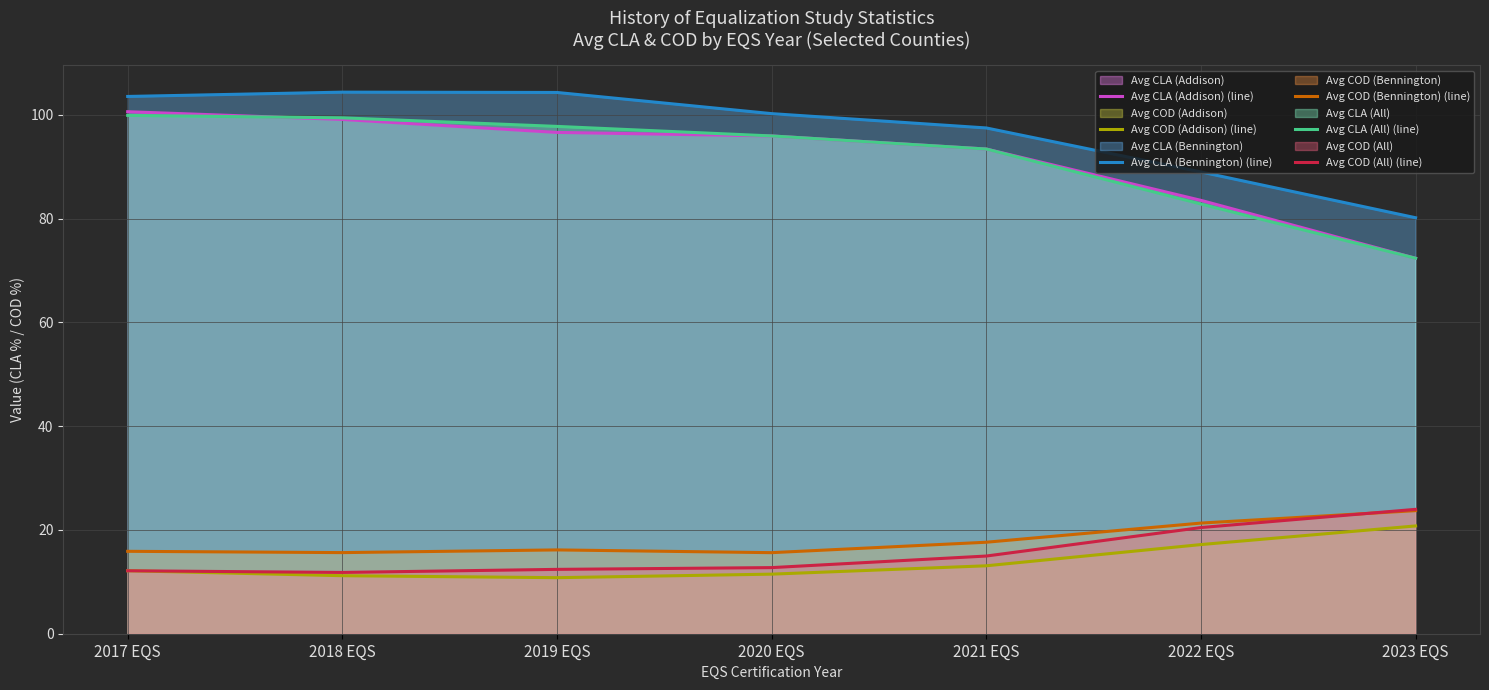

Reading right to left, what are all the values shown in this chart?

Avg CLA (Addison) (line): 2023 EQS=72.3	2022 EQS=83.5	2021 EQS=93.4	2020 EQS=95.9	2019 EQS=96.6	2018 EQS=99.1	2017 EQS=100.6
Avg COD (Addison) (line): 2023 EQS=20.8	2022 EQS=17.2	2021 EQS=13.1	2020 EQS=11.5	2019 EQS=10.8	2018 EQS=11.2	2017 EQS=12.1
Avg CLA (Bennington) (line): 2023 EQS=80.2	2022 EQS=89.0	2021 EQS=97.5	2020 EQS=100.2	2019 EQS=104.3	2018 EQS=104.4	2017 EQS=103.5
Avg COD (Bennington) (line): 2023 EQS=23.7	2022 EQS=21.3	2021 EQS=17.6	2020 EQS=15.6	2019 EQS=16.1	2018 EQS=15.6	2017 EQS=15.9
Avg CLA (All) (line): 2023 EQS=72.3	2022 EQS=82.8	2021 EQS=93.4	2020 EQS=95.9	2019 EQS=97.8	2018 EQS=99.4	2017 EQS=99.9
Avg COD (All) (line): 2023 EQS=24.0	2022 EQS=20.5	2021 EQS=15.0	2020 EQS=12.7	2019 EQS=12.4	2018 EQS=11.8	2017 EQS=12.1